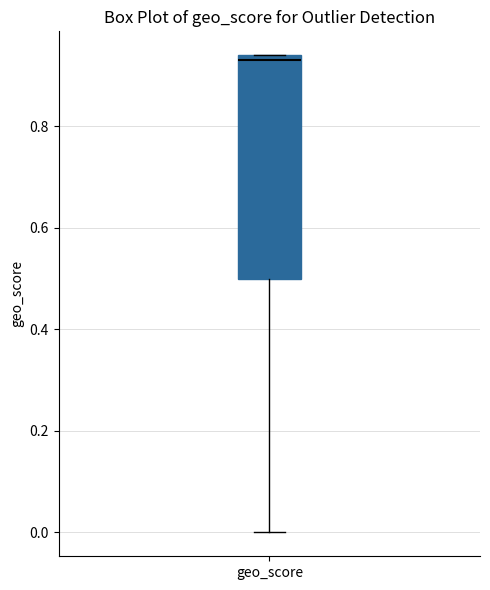

Read this box plot against the y-axis: the position of the median line, the range covered by the box, and the ends of both whiskers. The values are not printed on the chart, so give them approximately, as read against the axis.

median 0.94 (just below the box's upper edge), box 0.50 to 0.94, whiskers 0.00 to 0.94